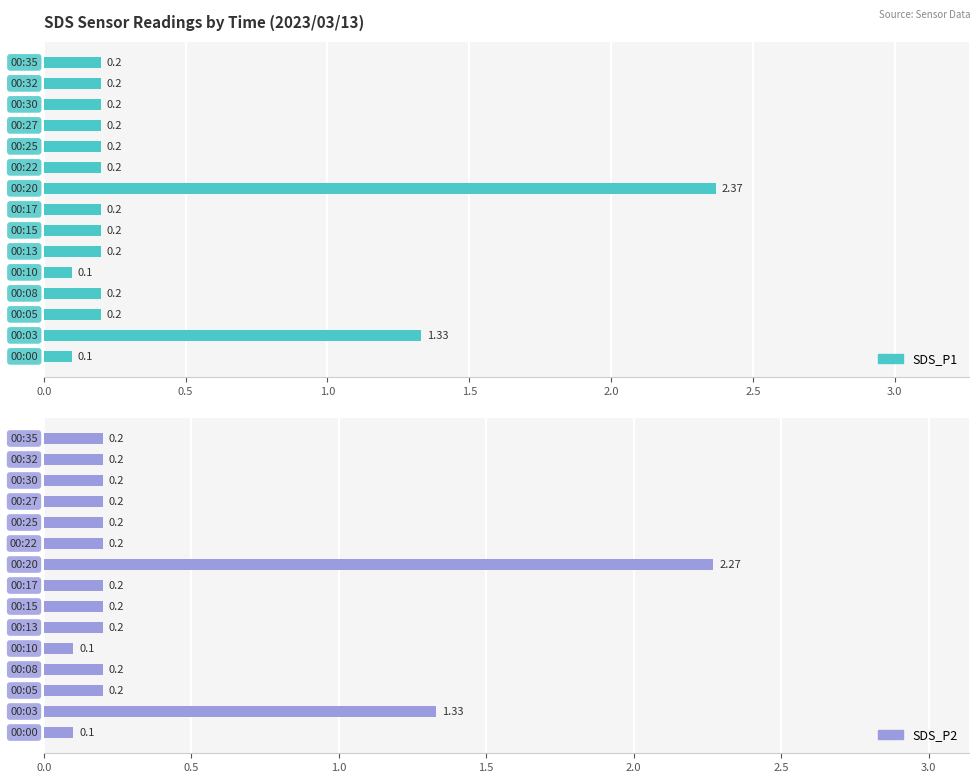

What is the sum of the SDS_P1 values at 12 and 9?

0.4